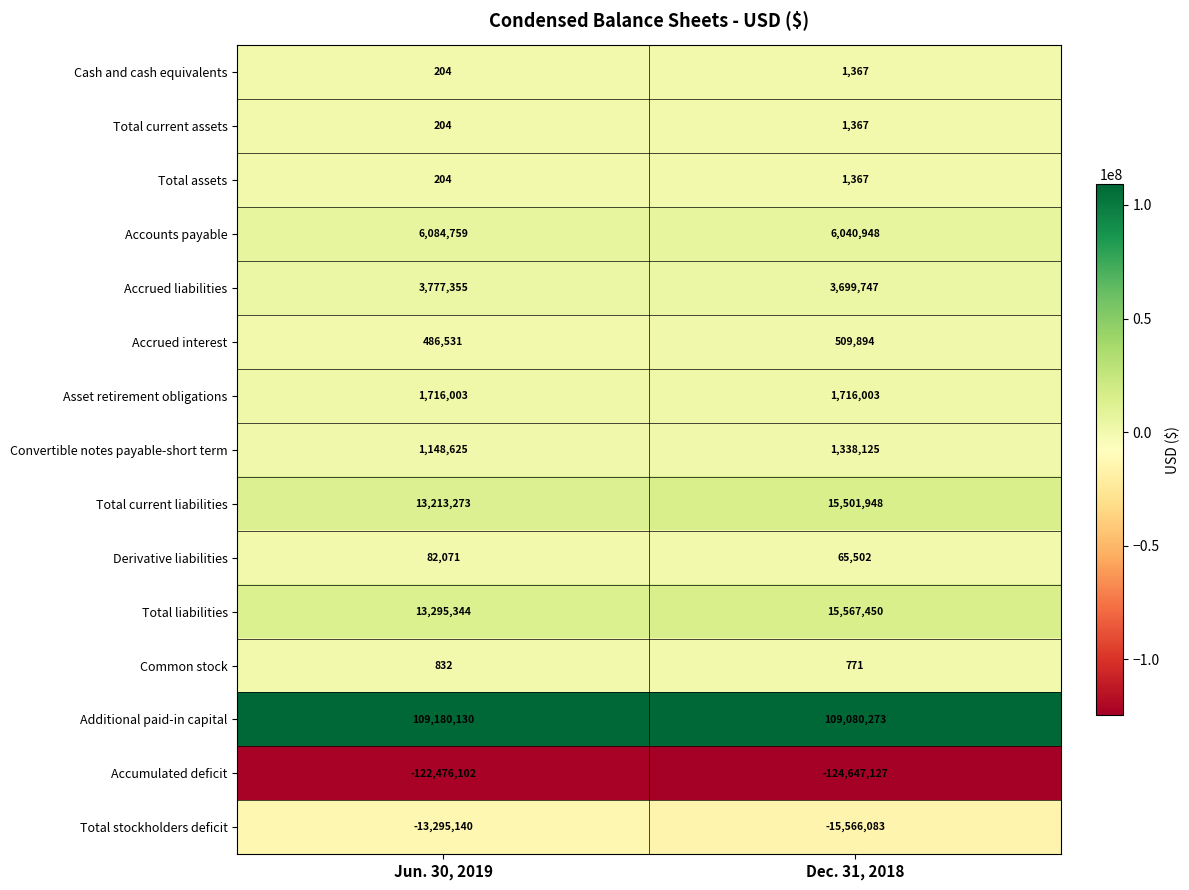

Which series changed the most between Jun. 30, 2019 and Dec. 31, 2018?

Total current liabilities